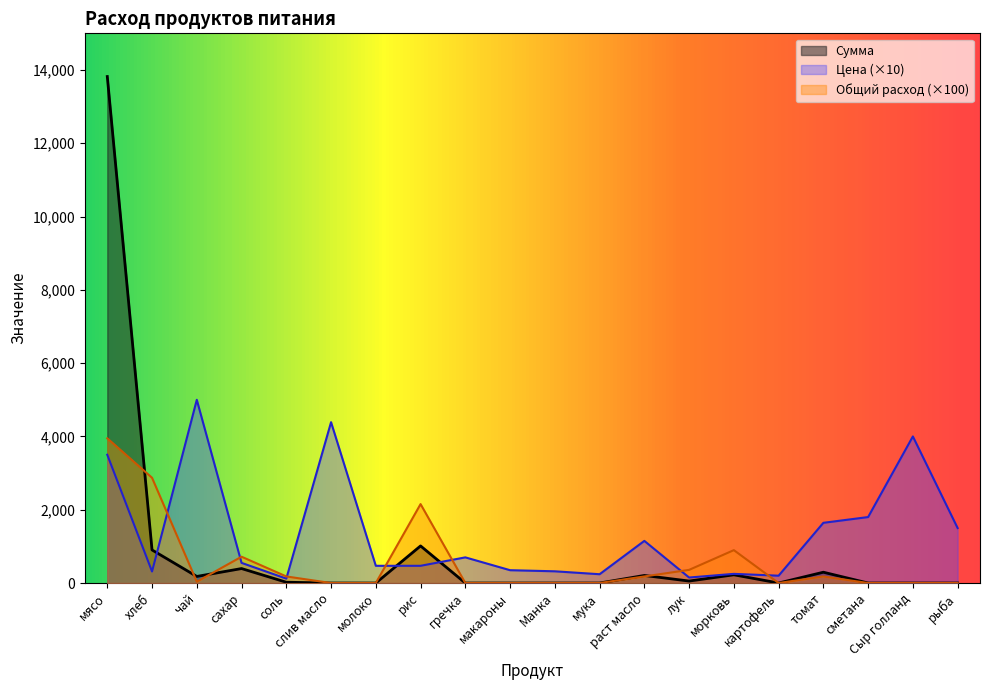

Which series changed the most between мясо and Сыр голланд?

Сумма